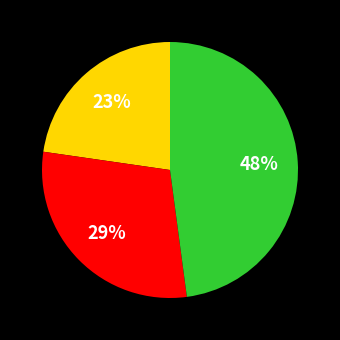

To the nearest percent, what is the difference between the largest and smallest slice percentages?

25%